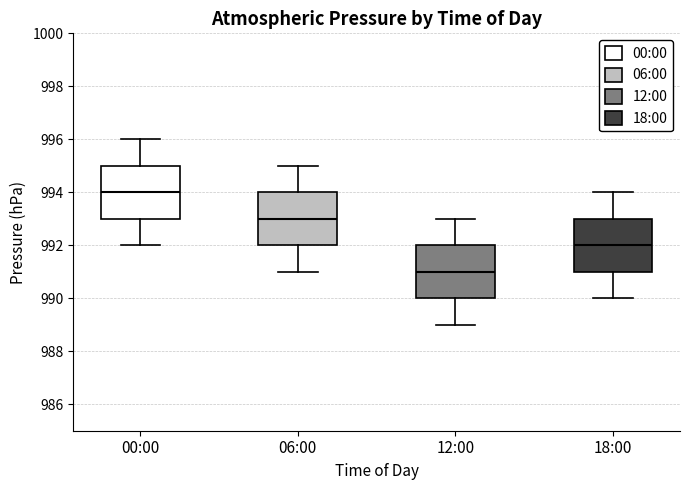

Reading left to right, read every box against the y-axis: the position of its median line, the range the box covers, and the ends of its whiskers. The values are not printed on the chart, so give them approximately, as read against the axis.

00:00: median 994, box 993 to 995, whiskers 992 to 996
06:00: median 993, box 992 to 994, whiskers 991 to 995
12:00: median 991, box 990 to 992, whiskers 989 to 993
18:00: median 992, box 991 to 993, whiskers 990 to 994